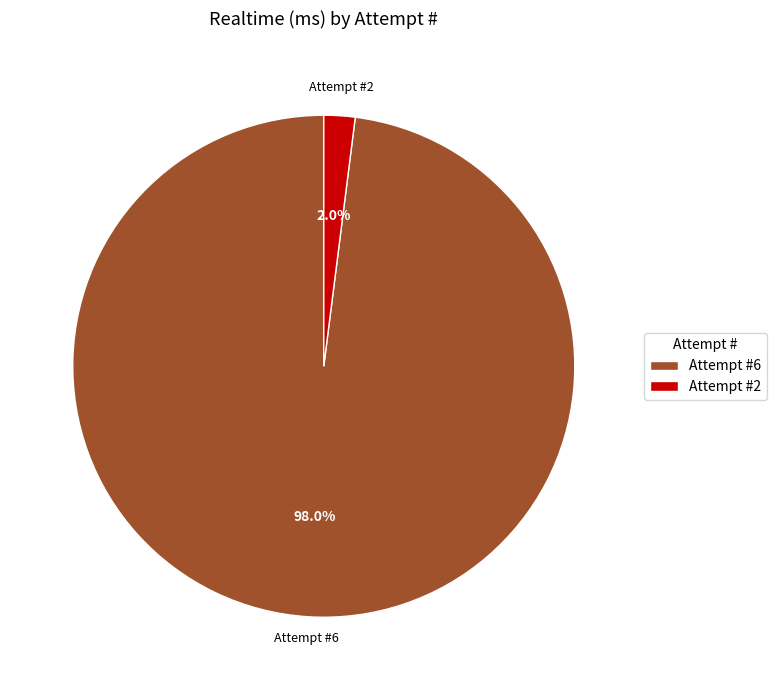

Count the number of slices in the pie.

2